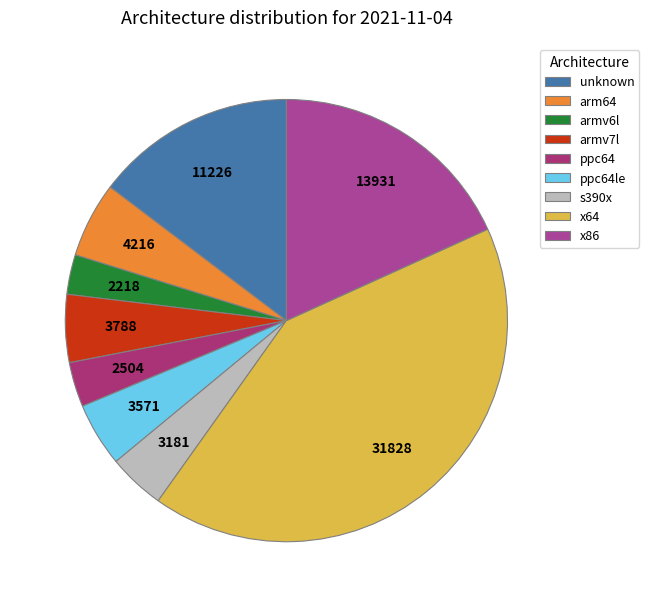

Rank the categories by value from highest to lowest.

x64, x86, unknown, arm64, armv7l, ppc64le, s390x, ppc64, armv6l